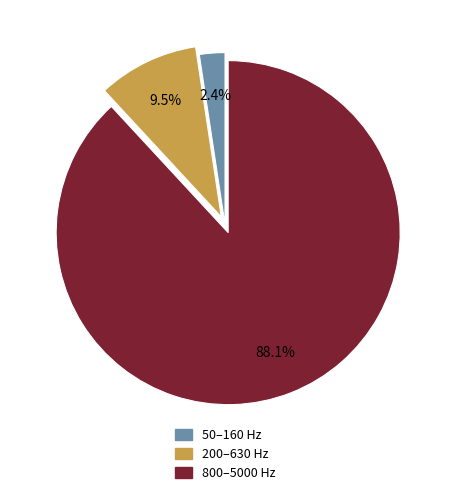

Which category has the biggest portion of the pie?

800–5000 Hz